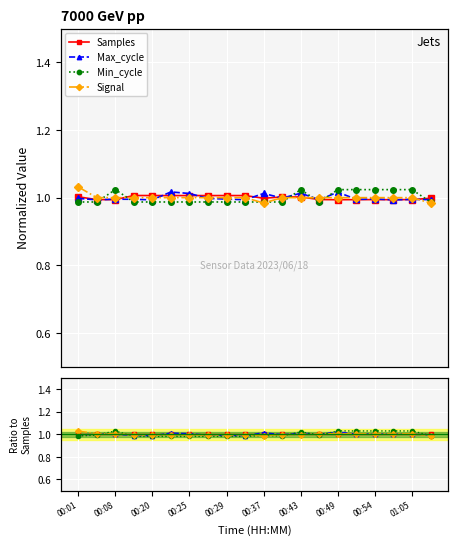

What is the value of the Min_cycle point at the 6th from the left?

1.0